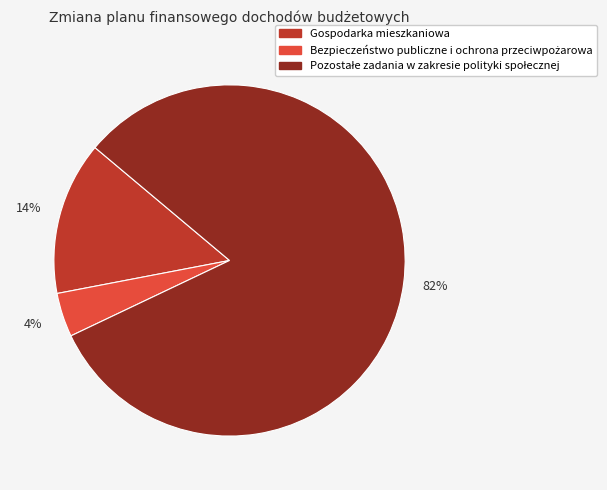

Is there any slice that represents more than half of the pie?

Yes